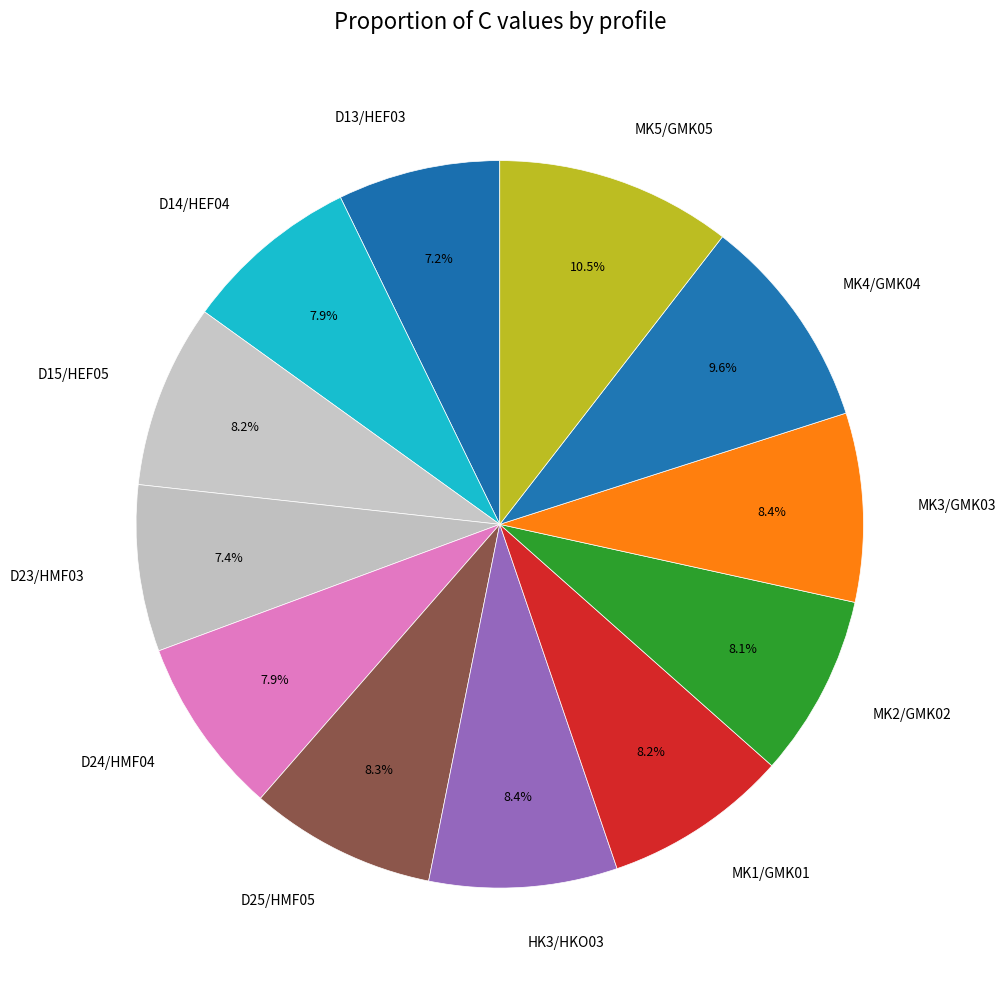

True or false: MK2/GMK02 accounts for 17% of the total.

False